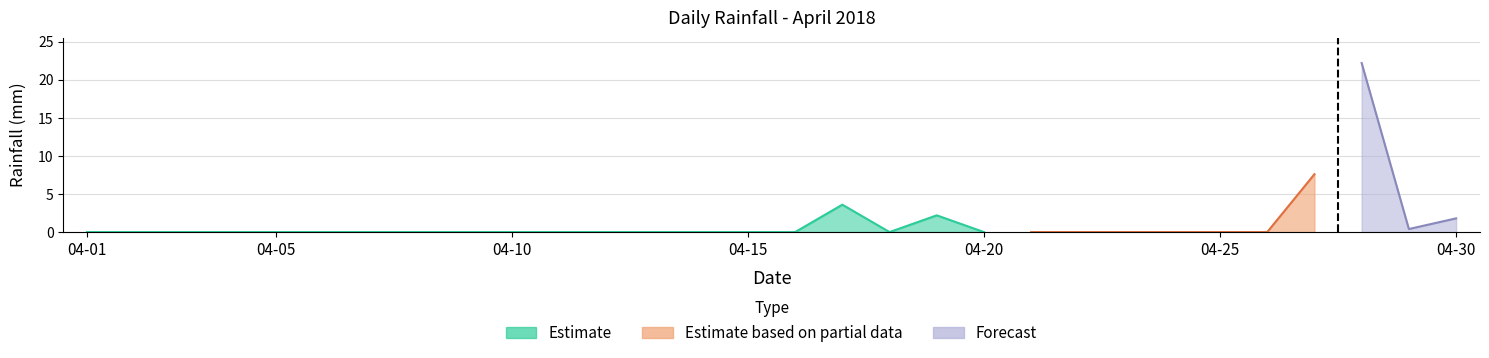

What is the greatest value displayed?

22.2